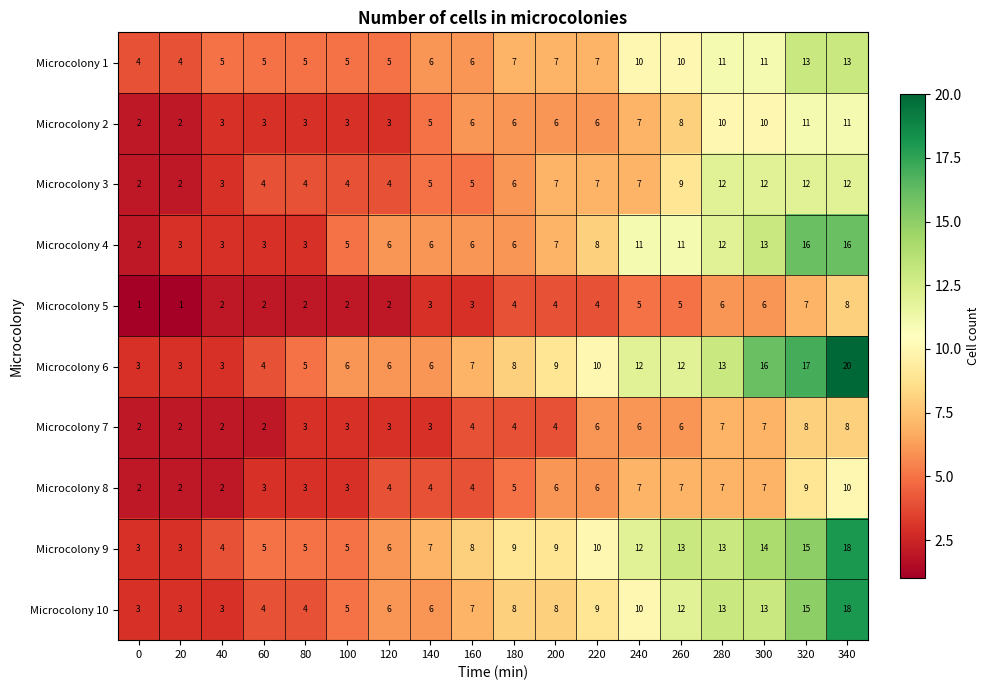

Which series has the widest spread of values?

Microcolony 6